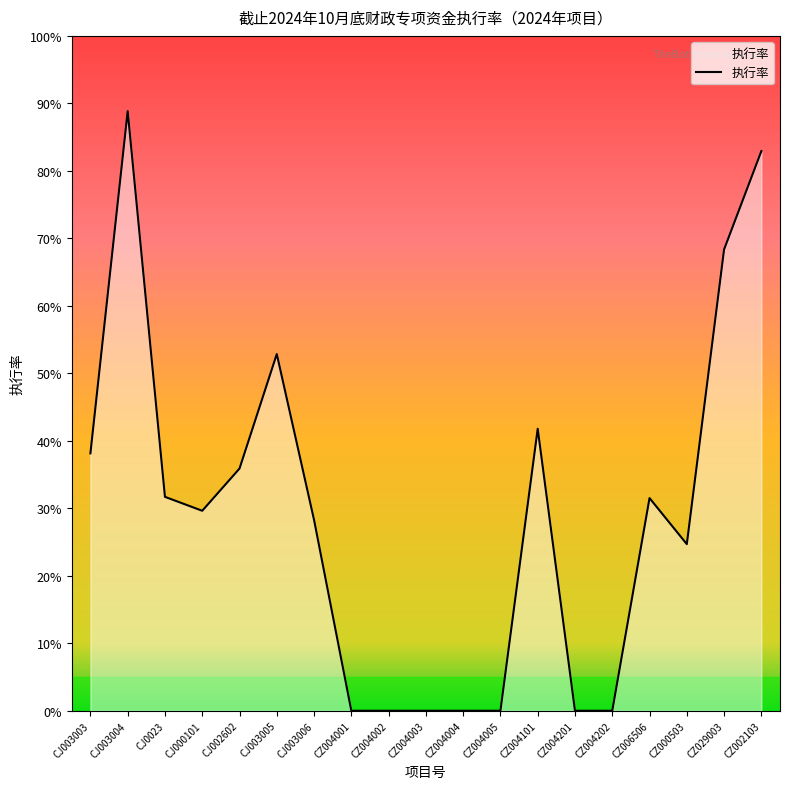

Reading right to left, extract all data points from this chart.

CZ002103=0.8	CZ029003=0.7	CZ000503=0.2	CZ006506=0.3	CZ004202=0.0	CZ004201=0.0	CZ004101=0.4	CZ004005=0.0	CZ004004=0.0	CZ004003=0.0	CZ004002=0.0	CZ004001=0.0	CJ003006=0.3	CJ003005=0.5	CJ002602=0.4	CJ000101=0.3	CJ0023=0.3	CJ003004=0.9	CJ003003=0.4